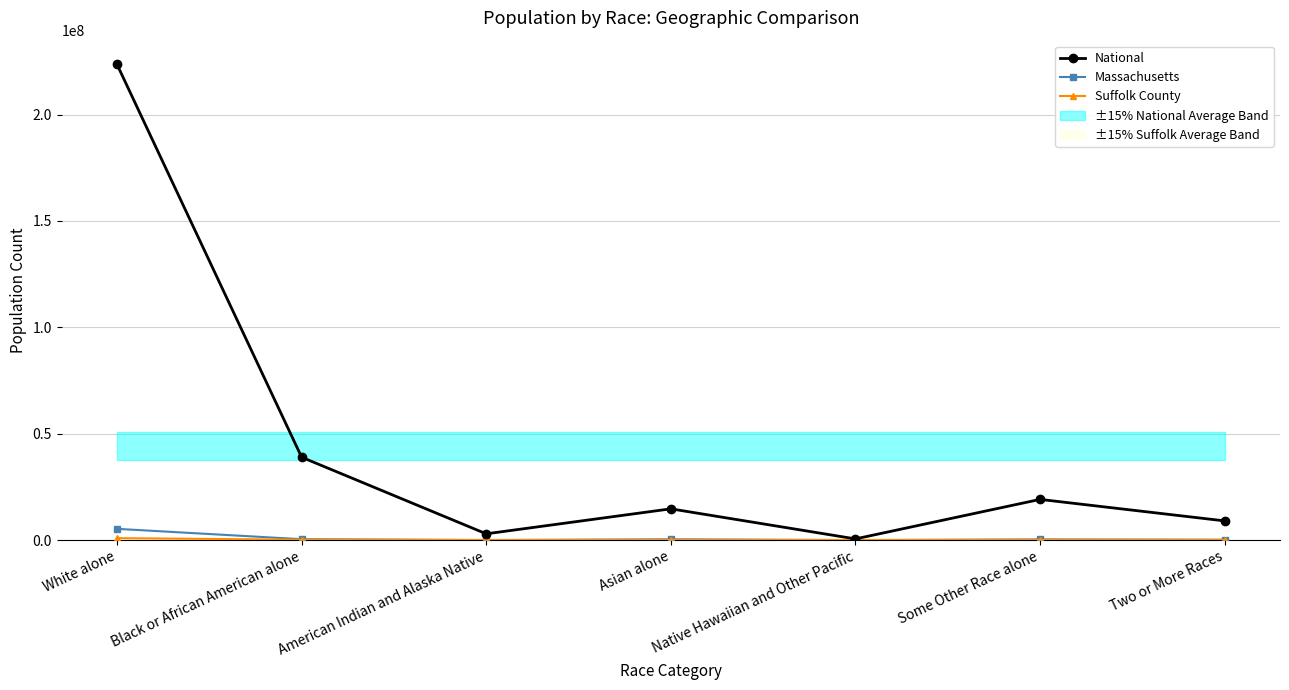

Where is the first local maximum for Suffolk County?

Asian alone